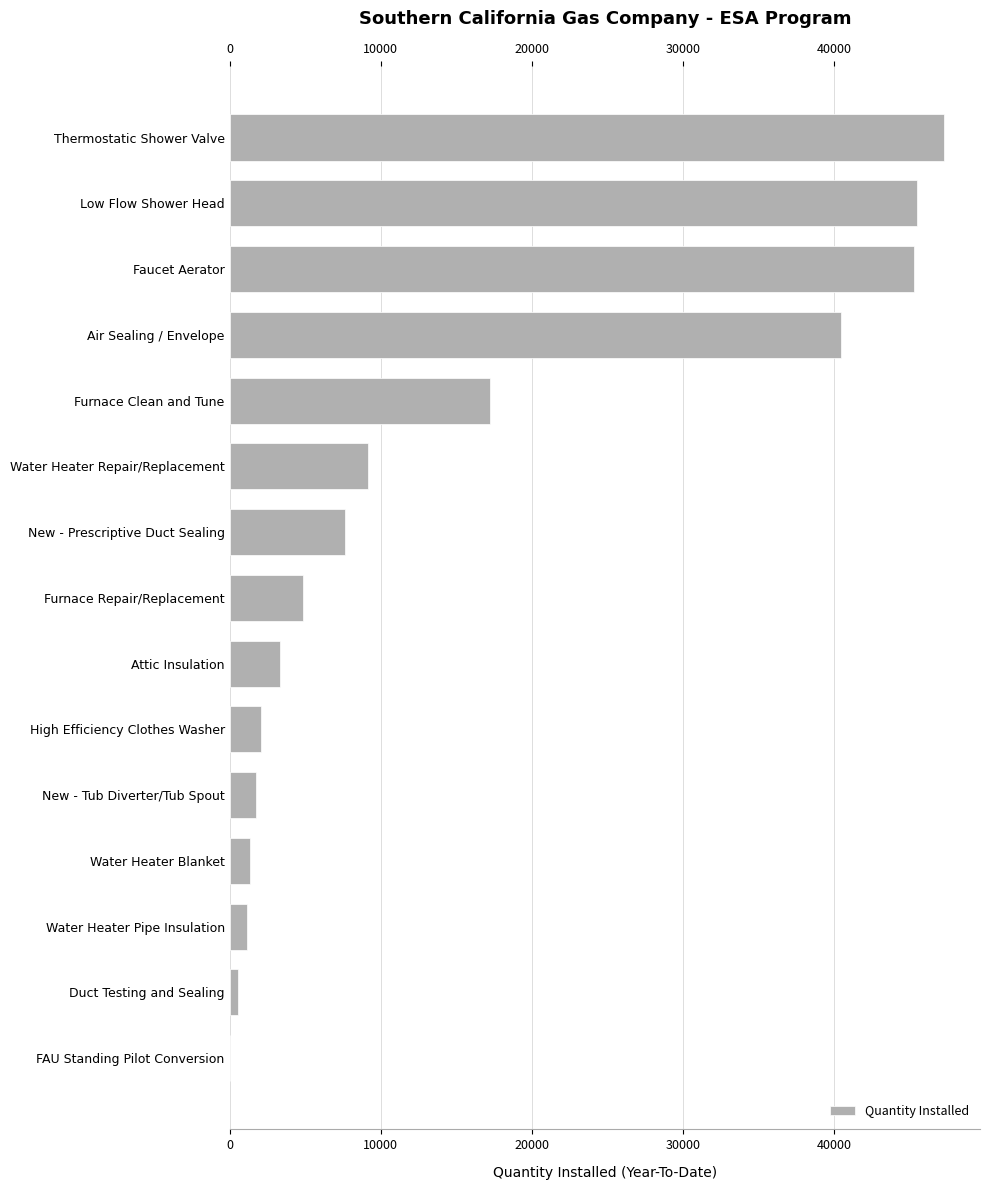

The chart shows a value of 2148 at Water Heater Blanket. True or false?

False